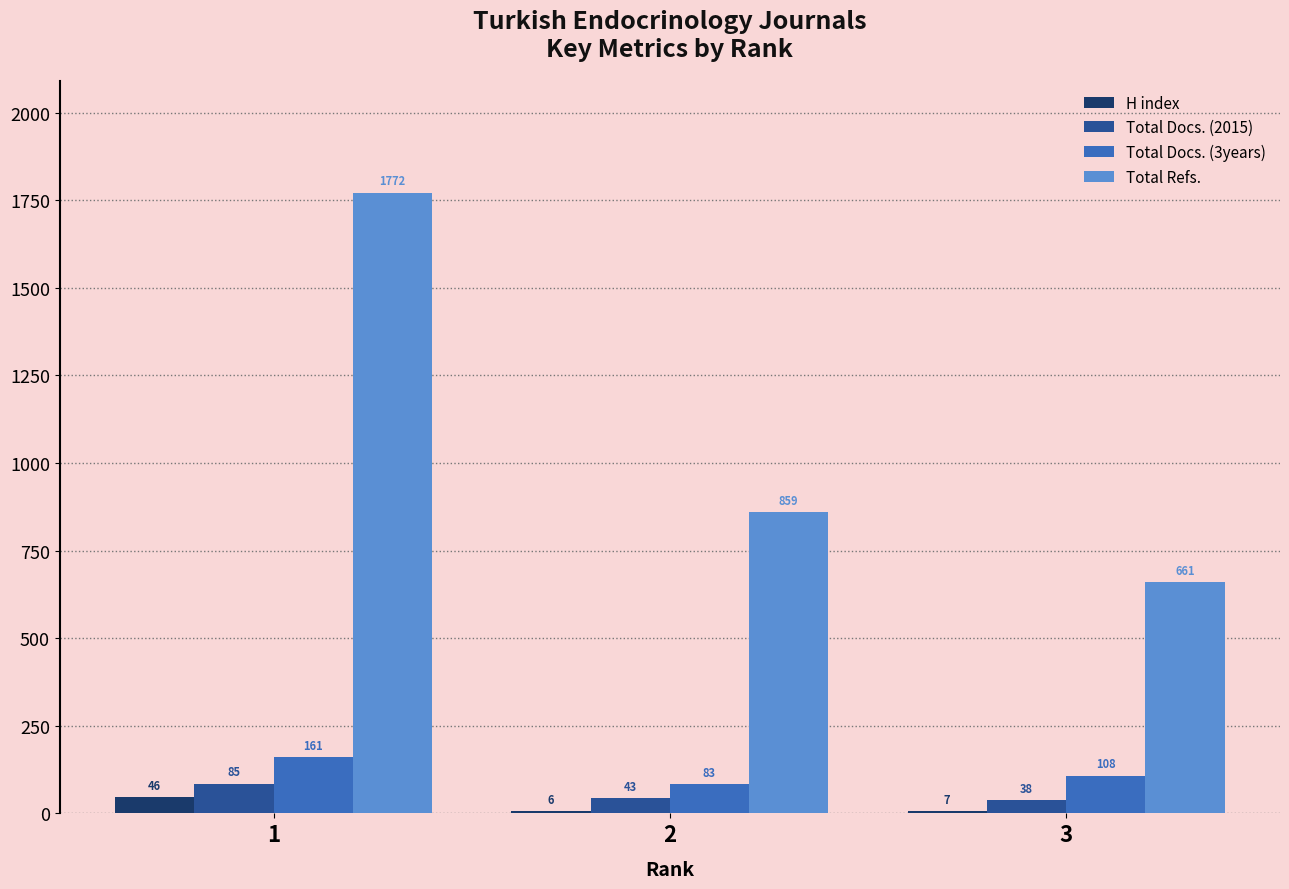

Is it true that Total Docs. (2015) equals 38 at 3?

True